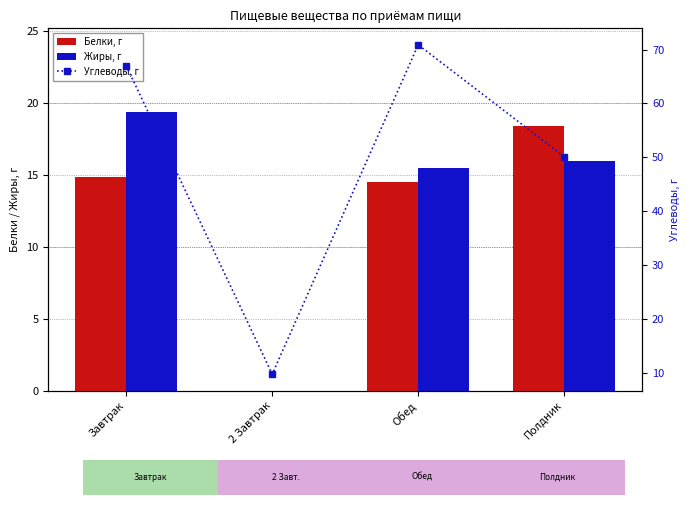

What are all the series names shown in the legend?

Белки, г, Жиры, г, Углеводы, г